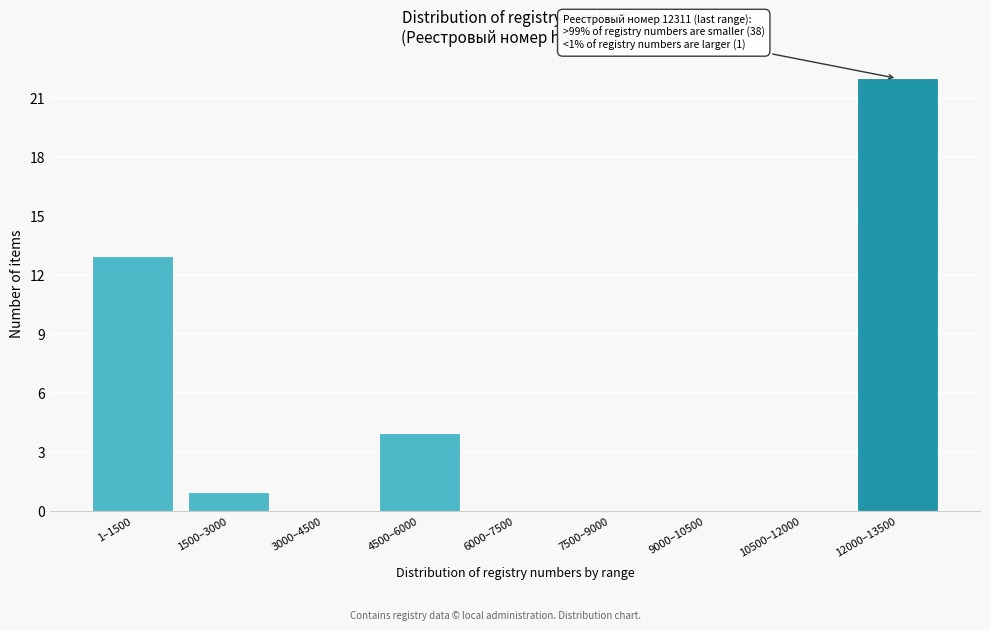

Reading right to left, list all the values displayed in this chart.

12000–13500=22	10500–12000=0	9000–10500=0	7500–9000=0	6000–7500=0	4500–6000=4	3000–4500=0	1500–3000=1	1–1500=13